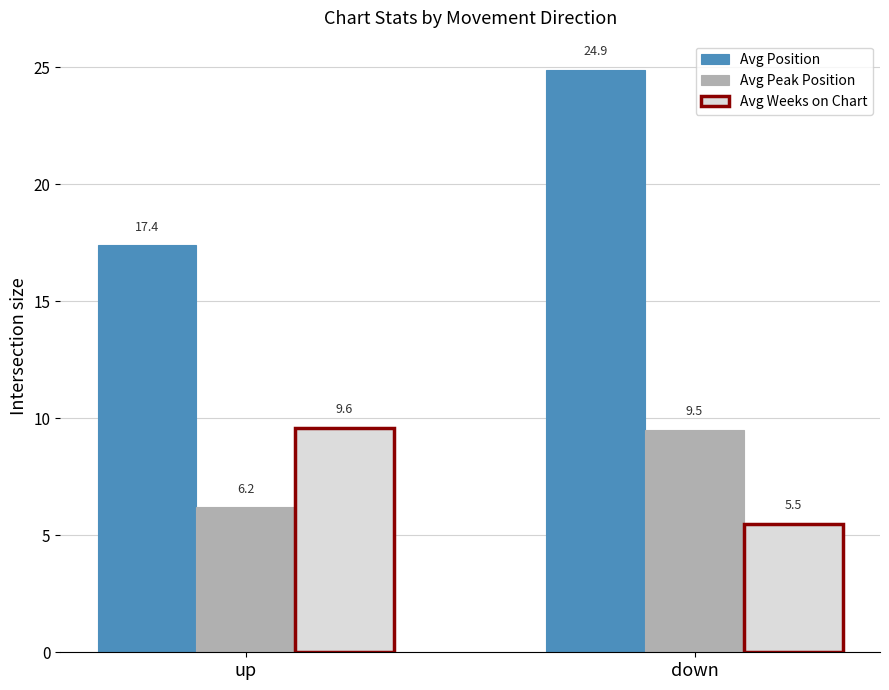

Is it true that Avg Peak Position equals 6.2 at up?

True